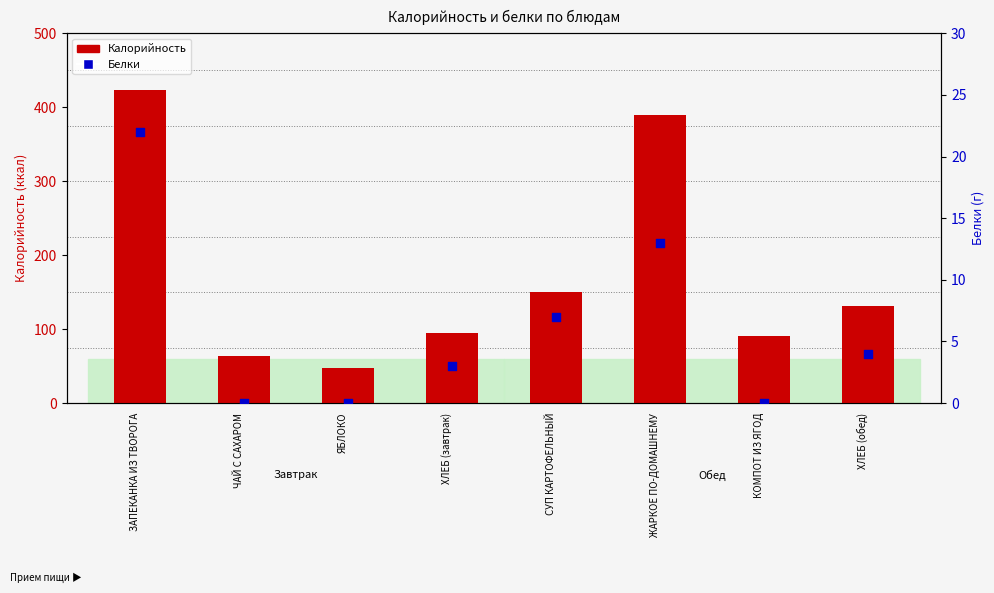

Is the value of Белки at КОМПОТ ИЗ ЯГОД greater than the value of Калорийность at ХЛЕБ (завтрак)?

No